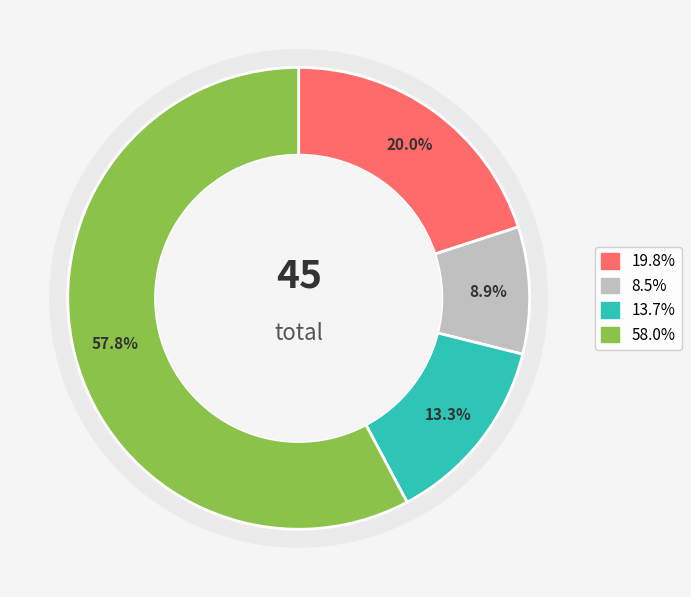

What percentage is NOT represented by 7?

84.4%